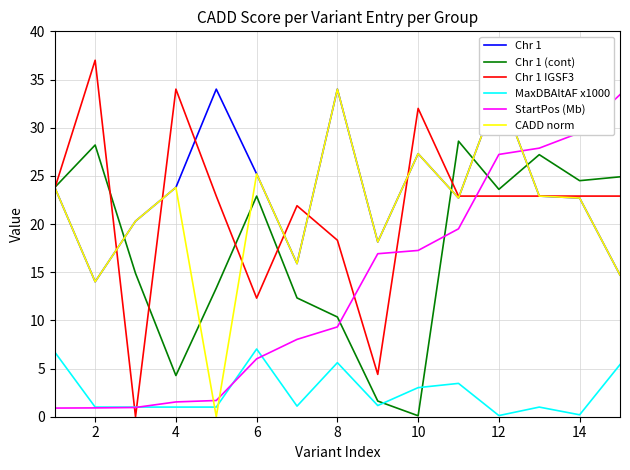

What is the lowest value of the MaxDBAltAF x1000 series?

0.1